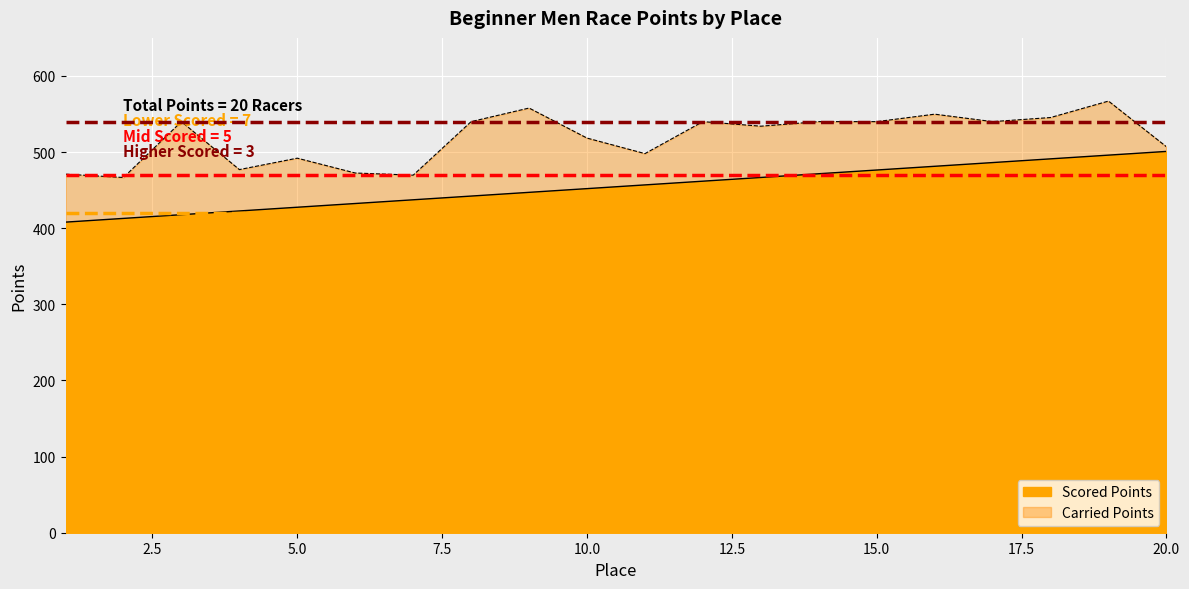

Rank the categories by Scored Points value from lowest to highest.

1, 2, 3, 4, 5, 6, 7, 8, 9, 10, 11, 12, 13, 14, 15, 16, 17, 18, 19, 20